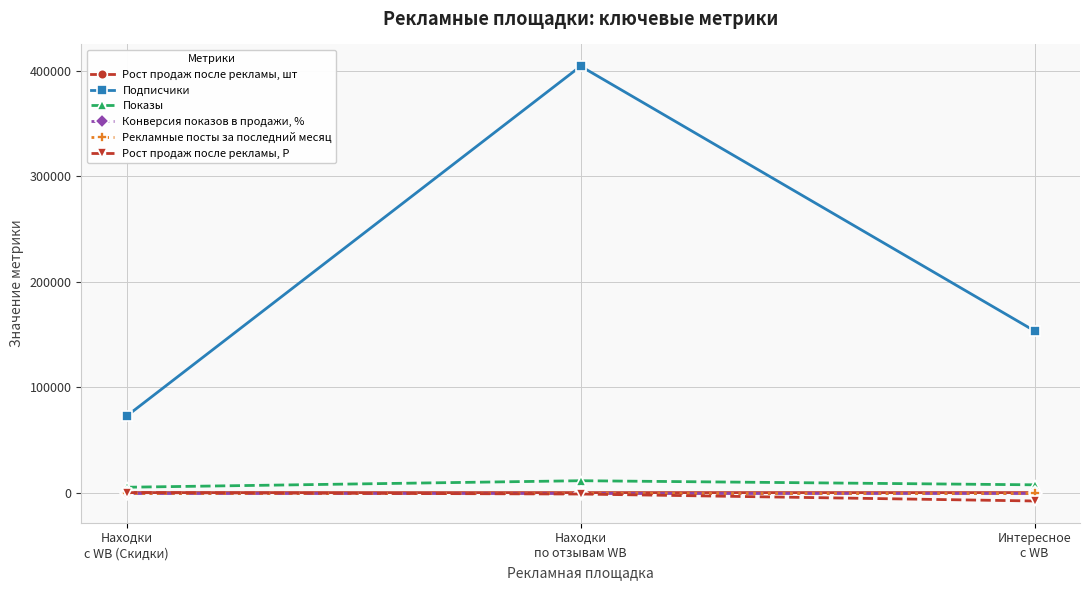

True or false: Подписчики has a value of 64934.8 at Интересное
с WB.

False